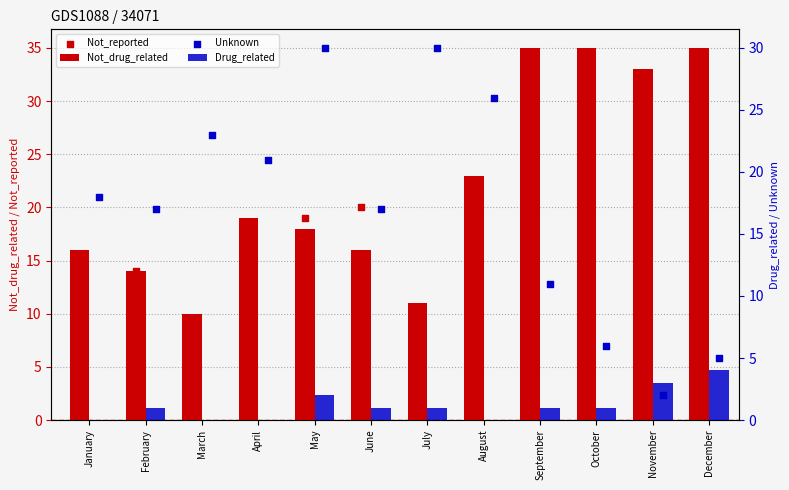

What is the total value across all series at June?

54